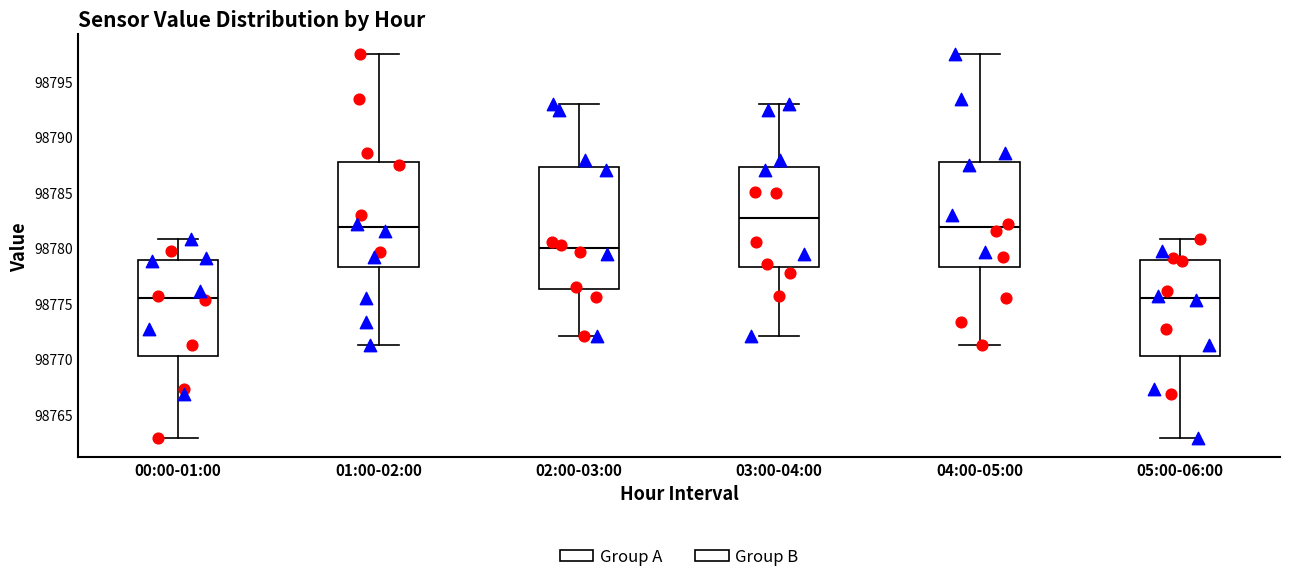

Where does the median line of the box for 05:00-06:00 sit on the y-axis? The values are not printed on the chart, so give them approximately, as read against the axis.

98775.5